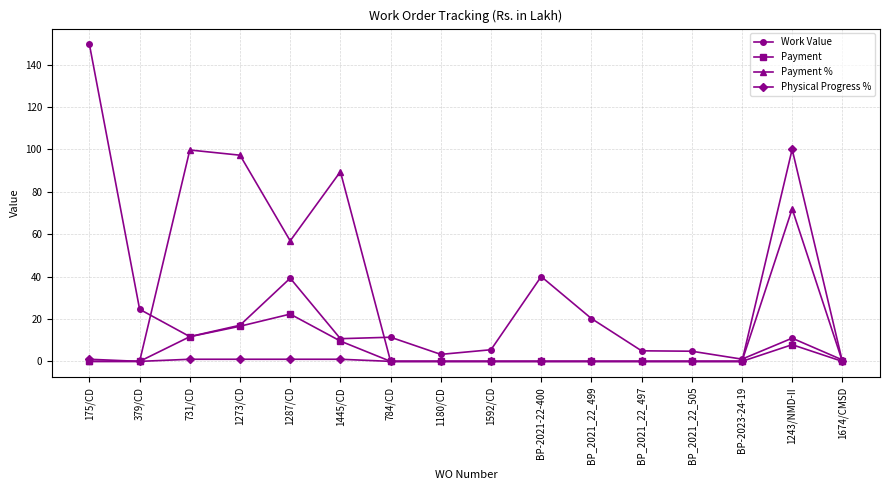

At how many categories does at least one series exceed 77?

5